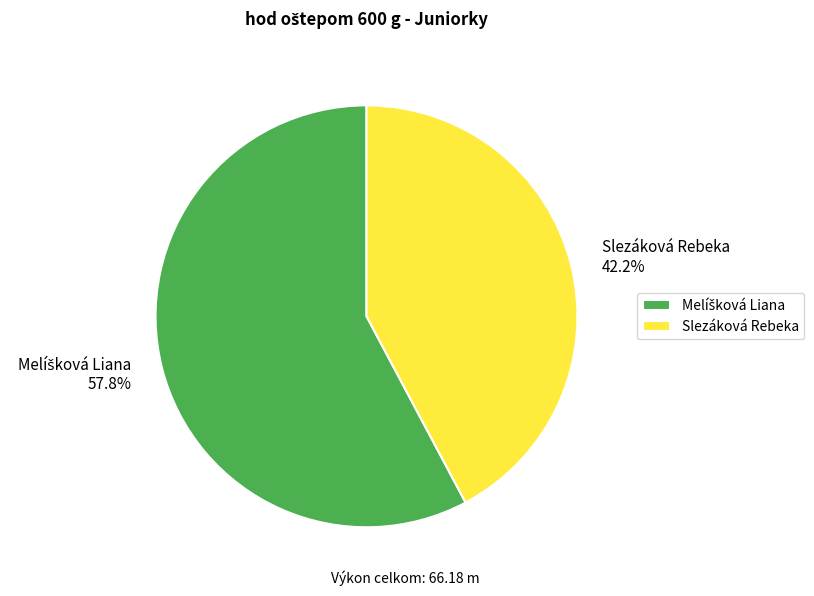

Does any single category account for the majority?

Yes